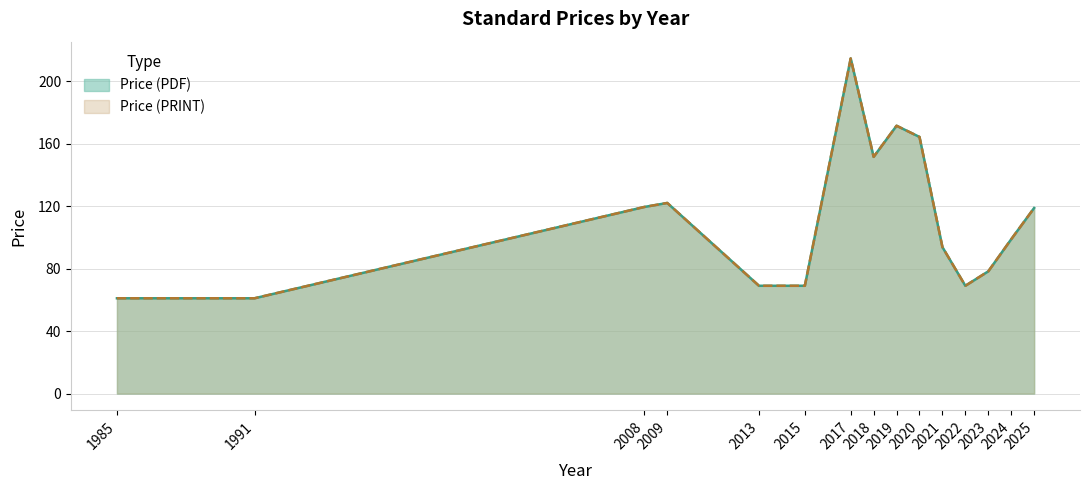

Rank the series by their maximum value, from highest to lowest.

Price (PDF), Price (PRINT)